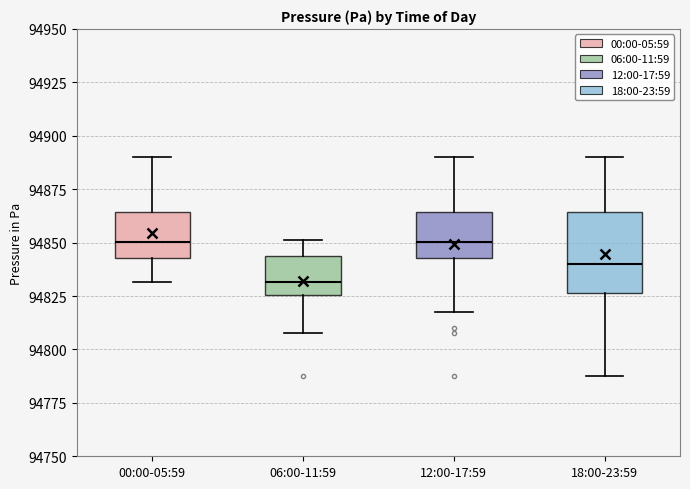

Where is the upper edge of the box for 18:00-23:59 on the y-axis? The values are not printed on the chart, so give them approximately, as read against the axis.

94865